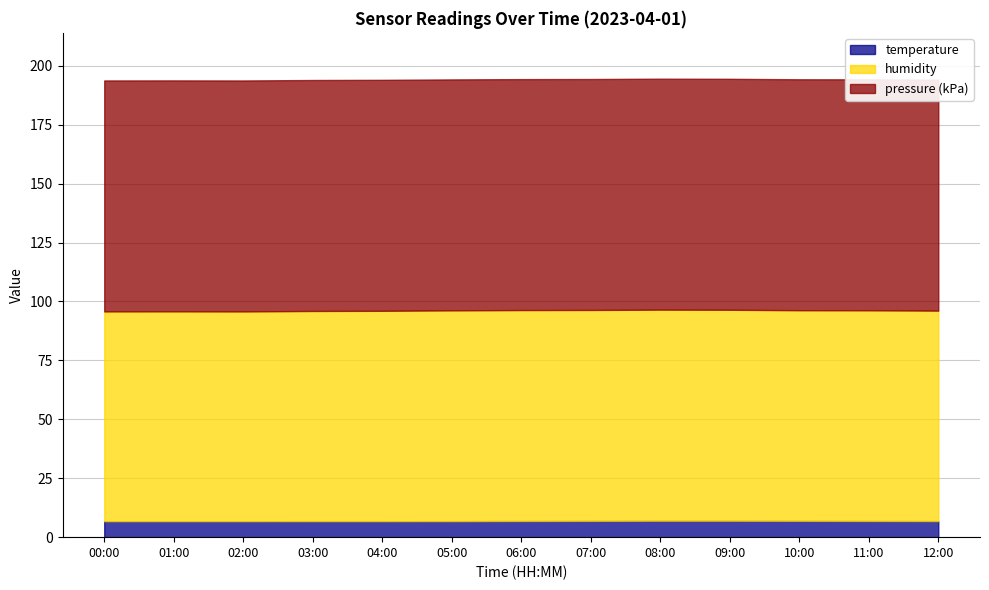

Is the value of temperature at 00:00 greater than the value of humidity at 03:00?

No